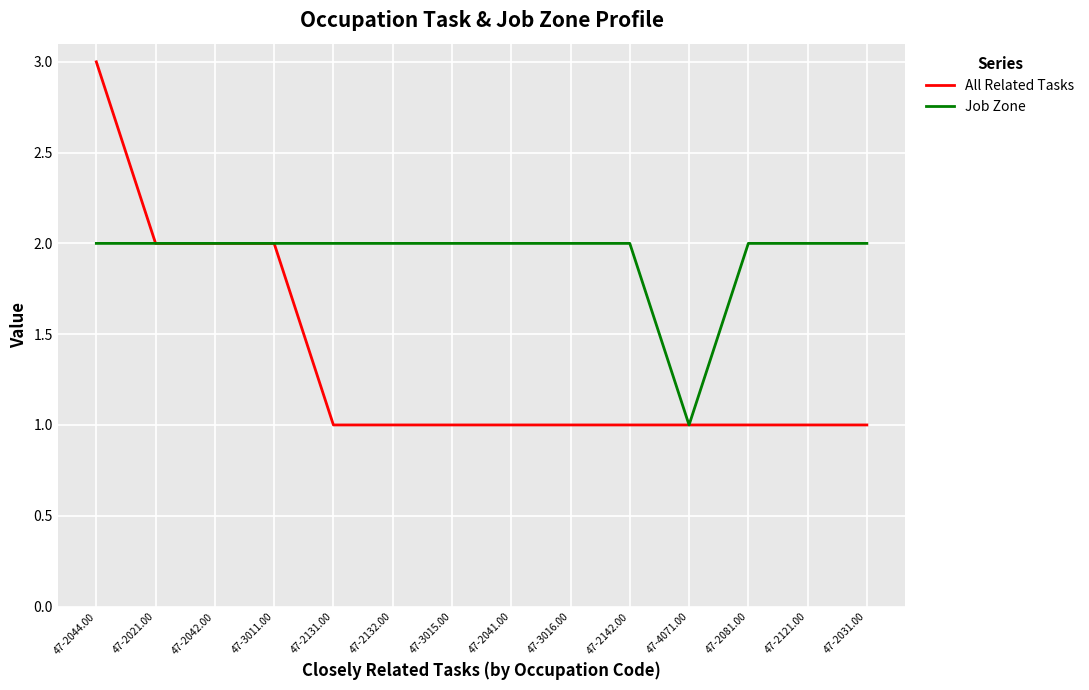

Which series has the widest spread of values?

All Related Tasks